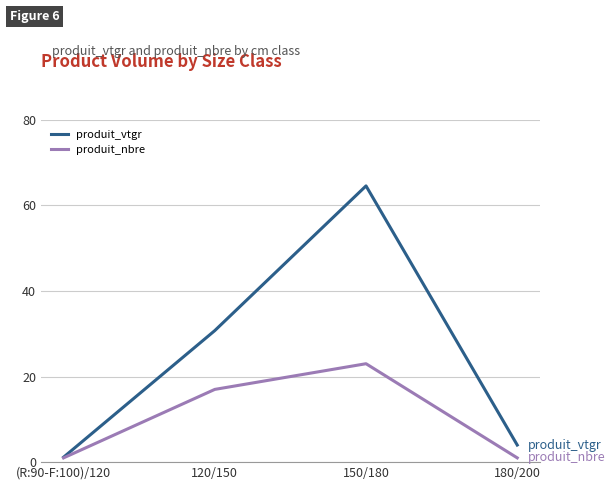

What is the lowest value of the produit_vtgr series?

1.2